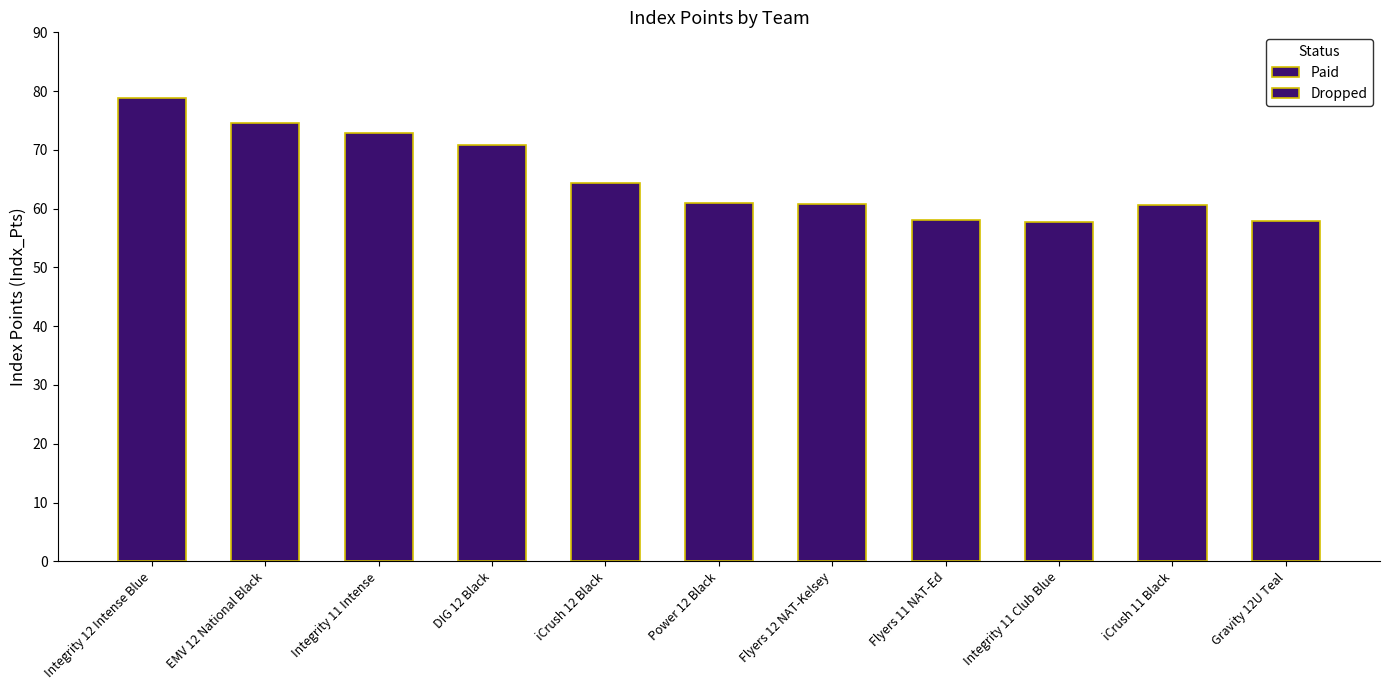

What is the difference between the maximum and minimum values?

21.1